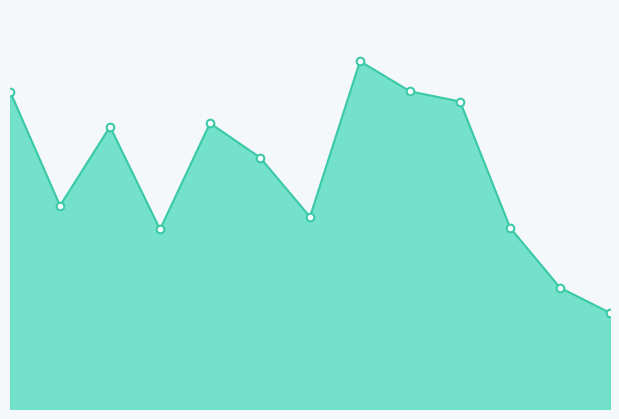

At which category is the sum across all series the highest?

7